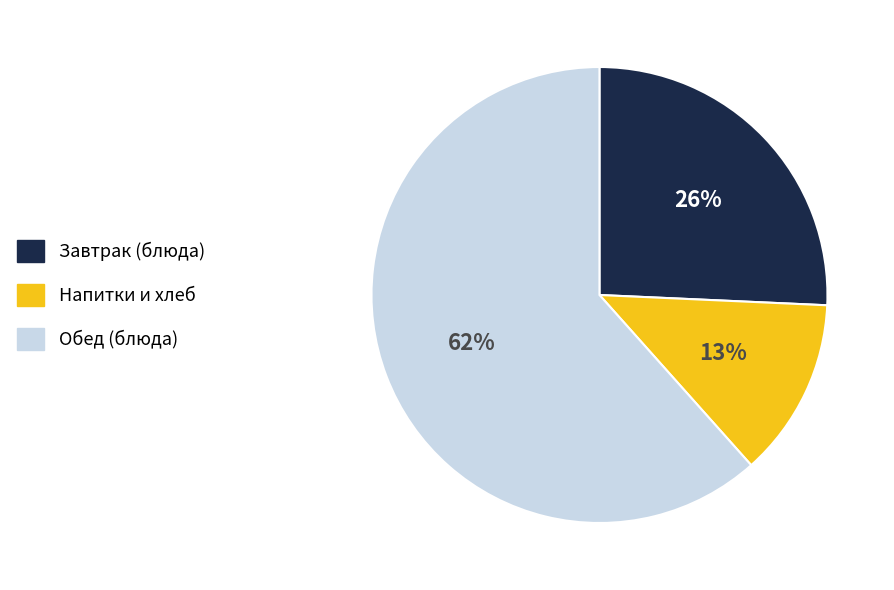

Which category has the smallest portion of the pie?

Напитки и хлеб